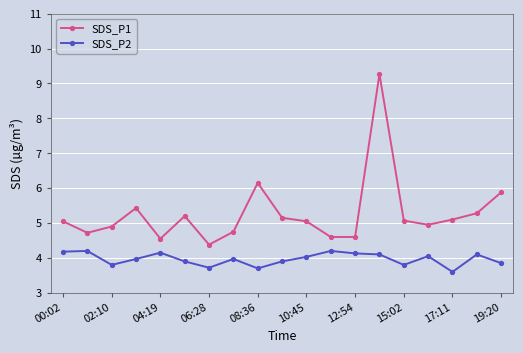

Which series has the widest spread of values?

SDS_P1